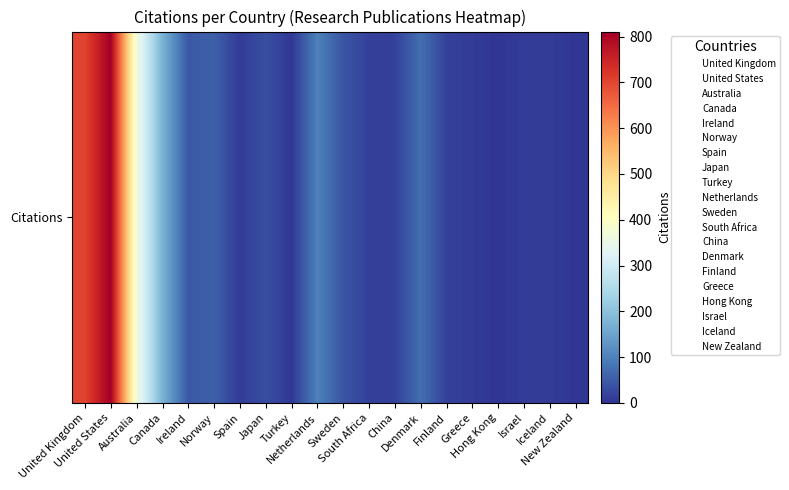

What is the change in value from Ireland to Hong Kong?

-46